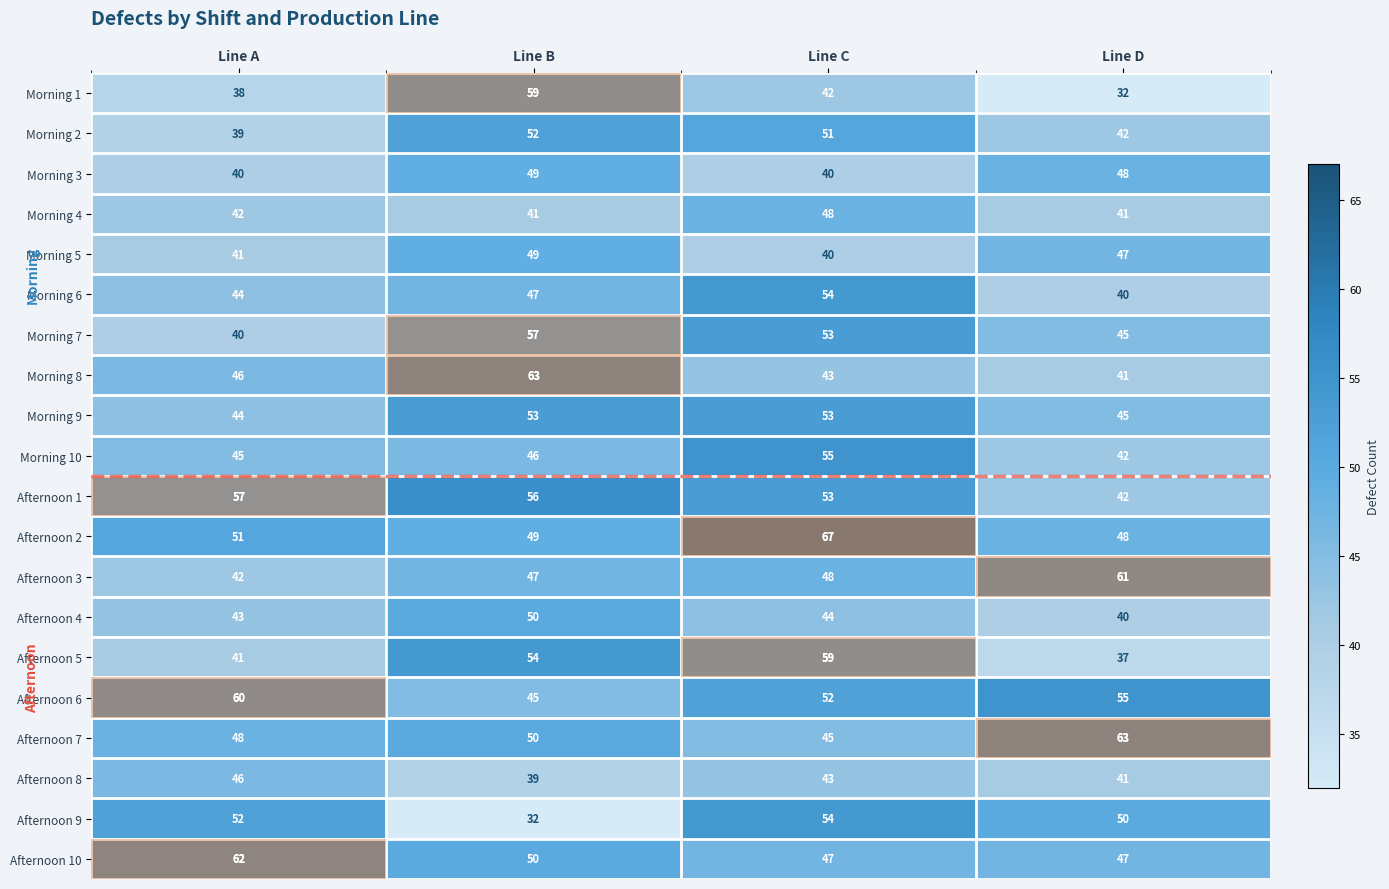

At which category is the sum across all series the highest?

Line C